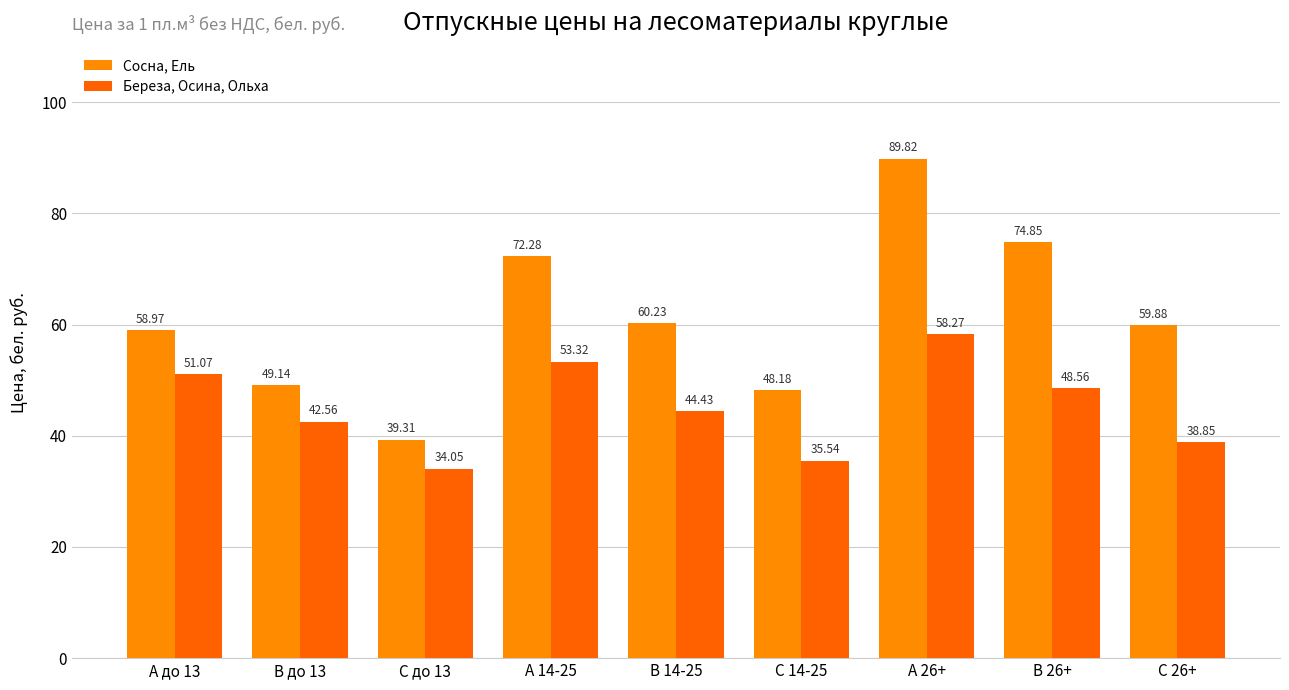

List the series in order of their overall mean, highest first.

Сосна, Ель, Береза, Осина, Ольха